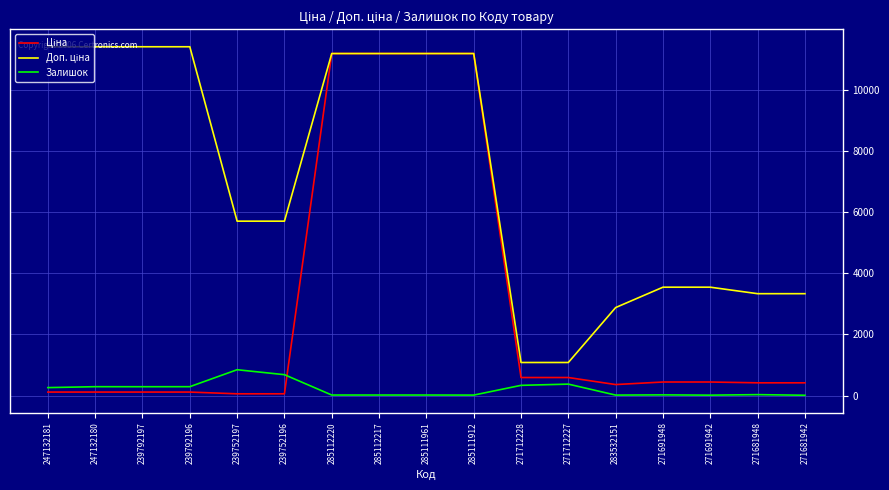

What is the greatest value displayed?

11410.0